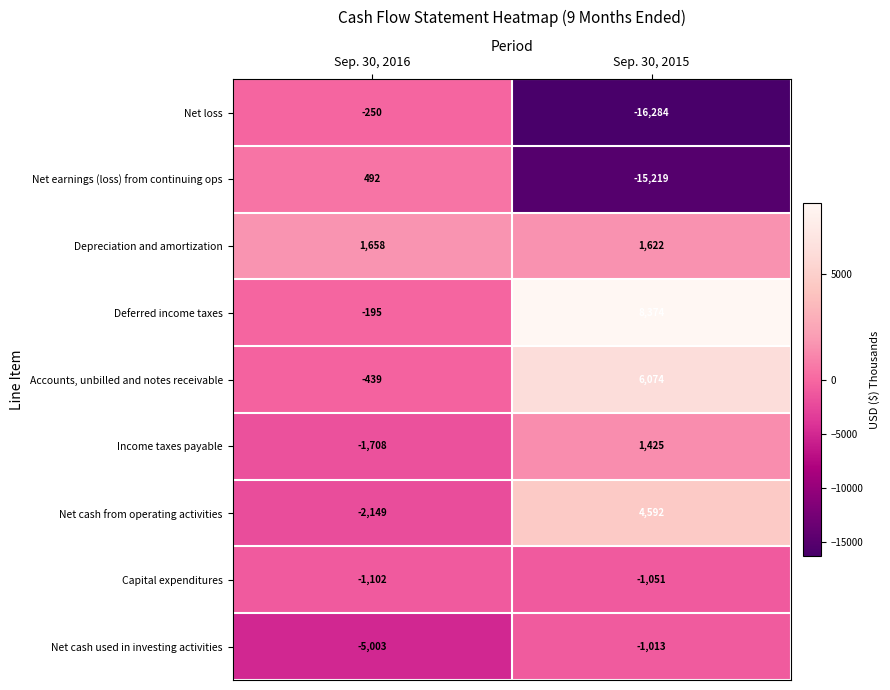

Which label corresponds to the largest value in the chart?

Sep. 30, 2015